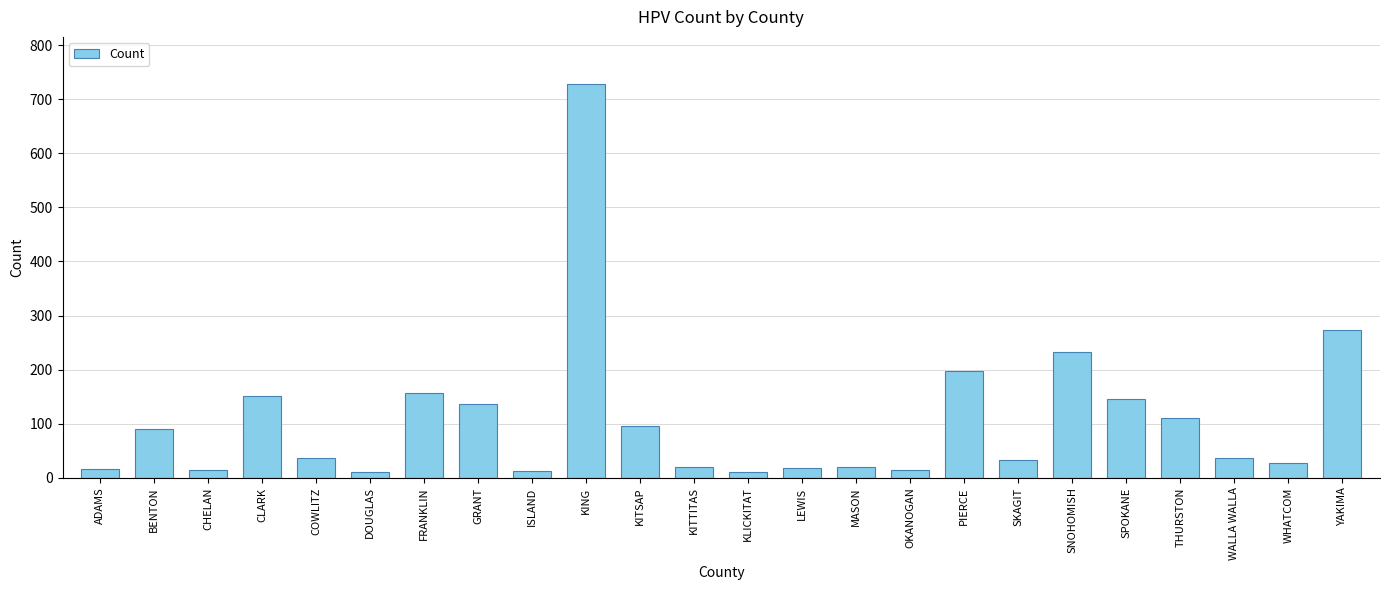

What is the change in value from SPOKANE to WHATCOM?

-117